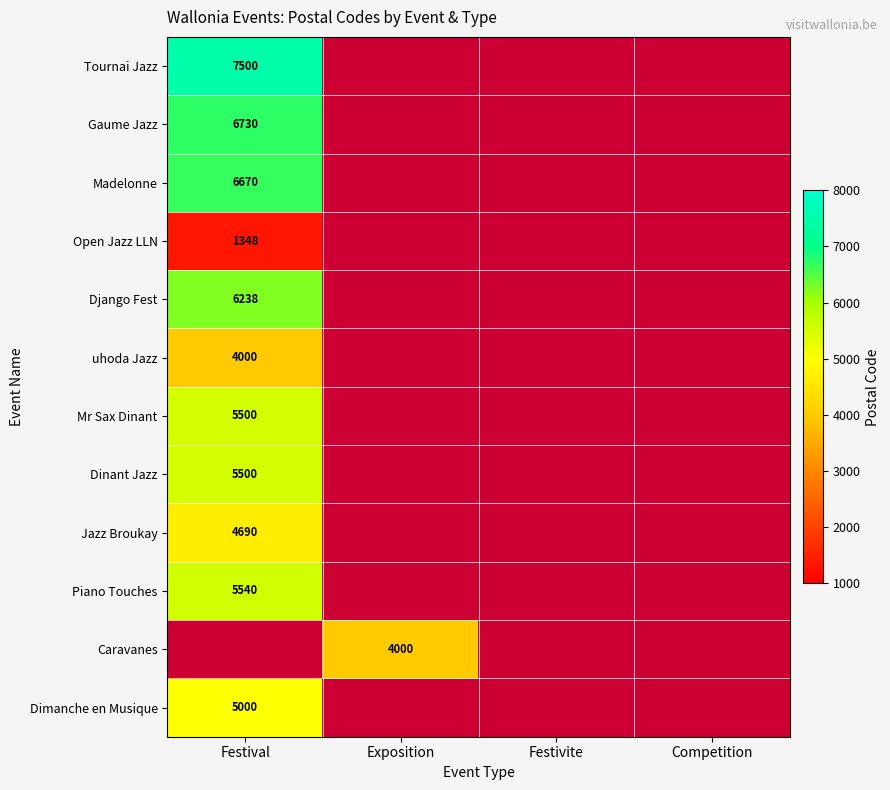

True or false: Madelonne has a value of 6670 at Festival.

True